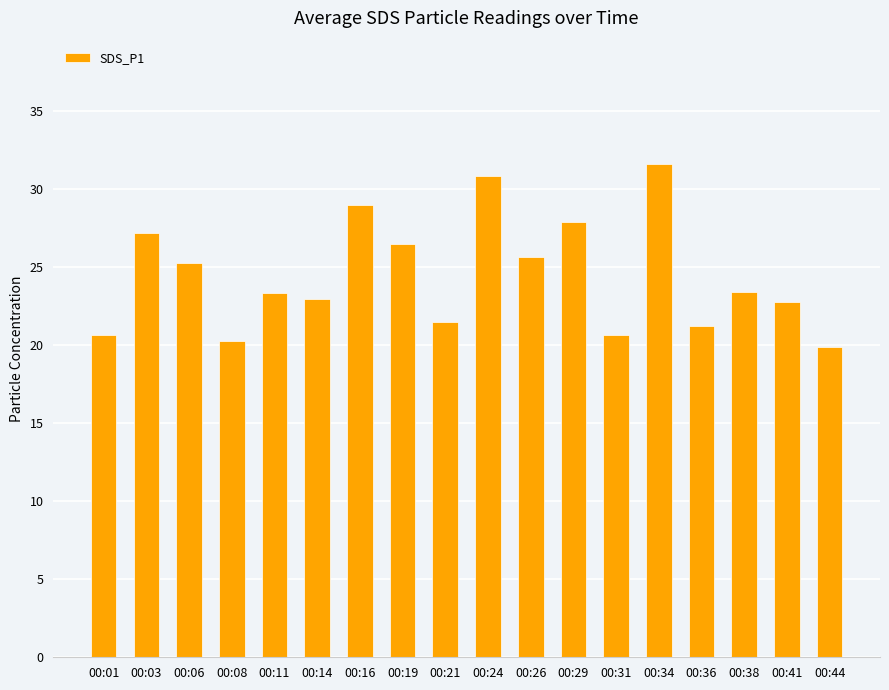

The chart shows a value of 25.3 at 00:06. True or false?

True